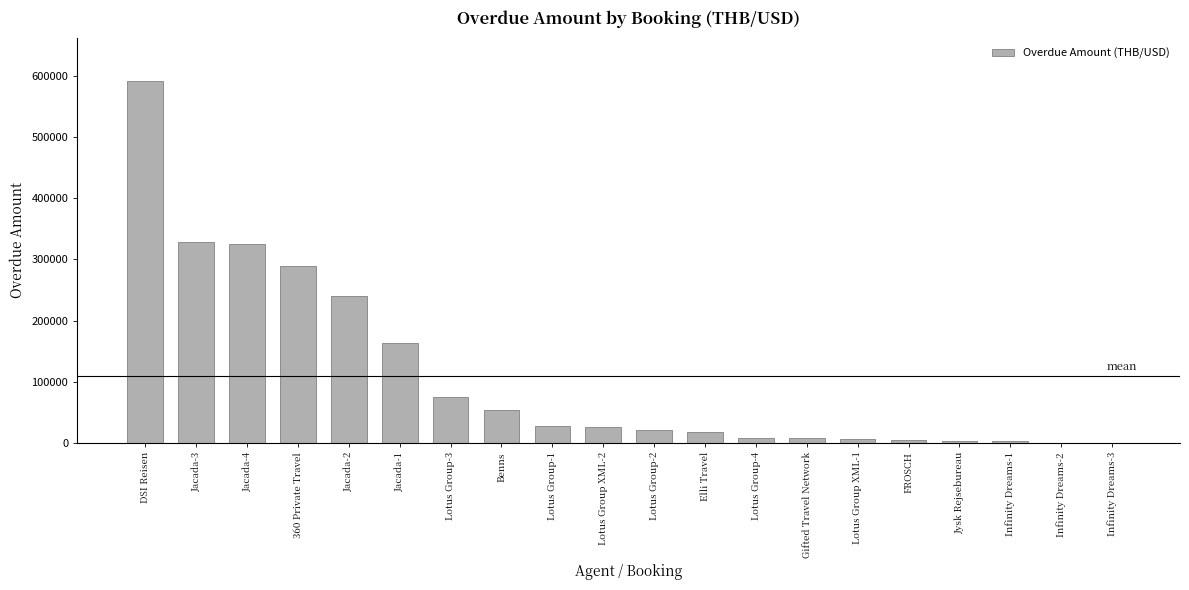

What is the ratio of the value at Elli Travel to the value at Infinity Dreams-3?

59.5